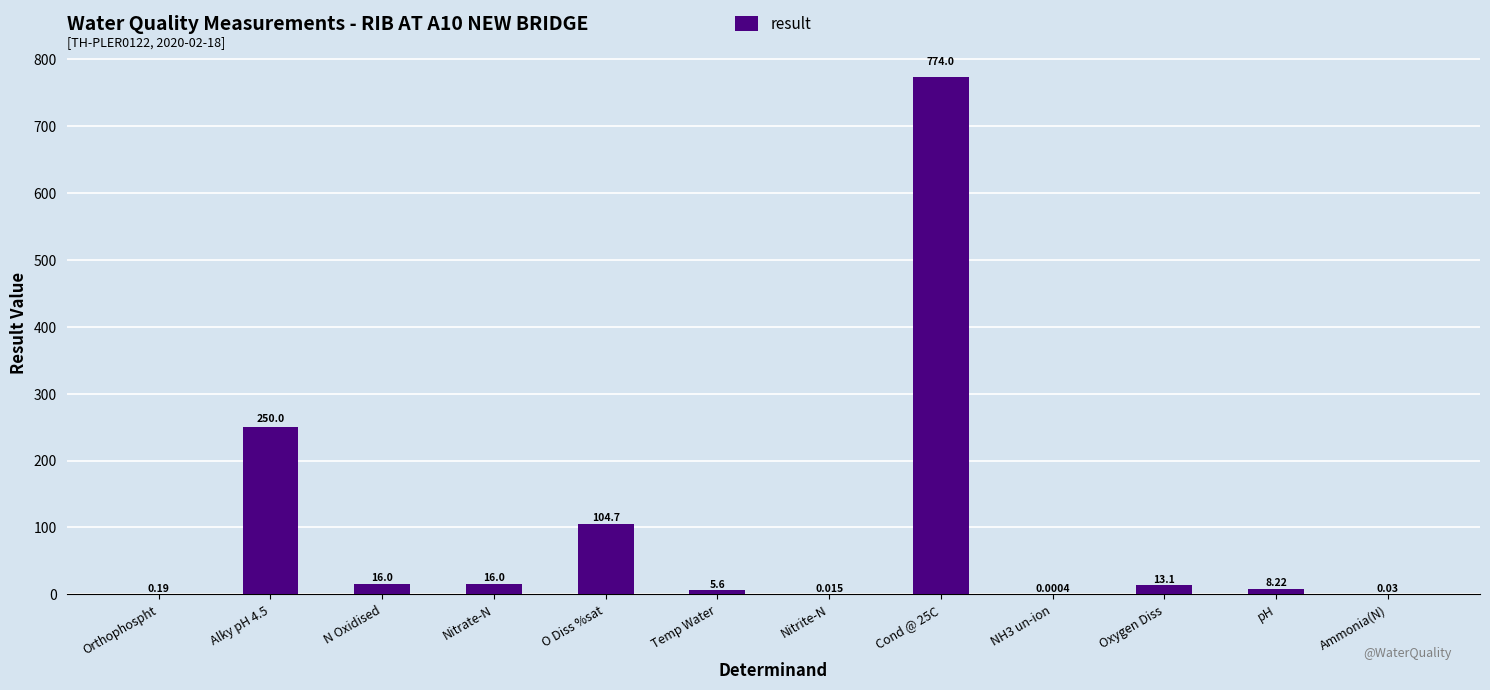

Which has a higher value, pH or Ammonia(N)?

pH